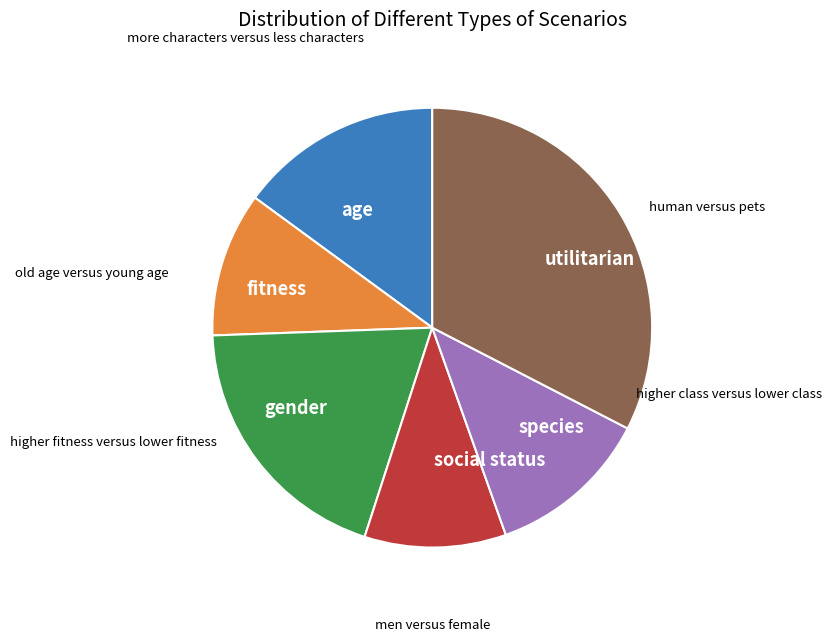

Which slice is the largest?

utilitarian